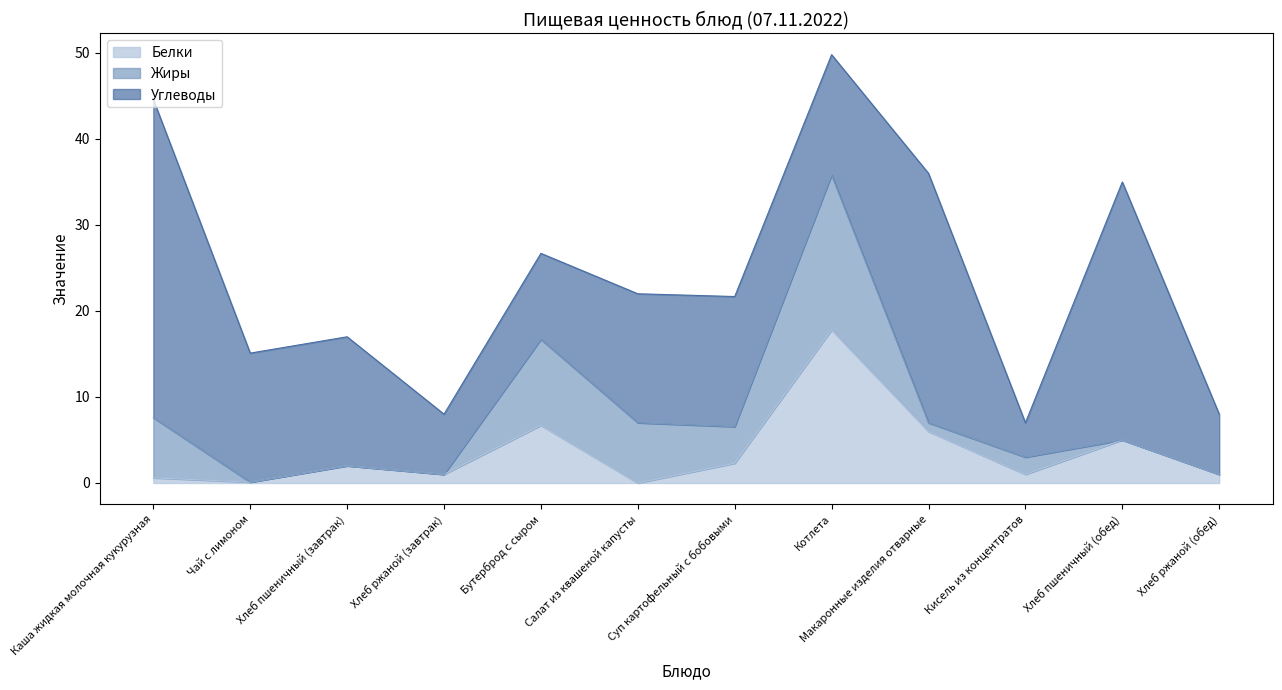

What are all the series names shown in the legend?

Белки, Жиры, Углеводы